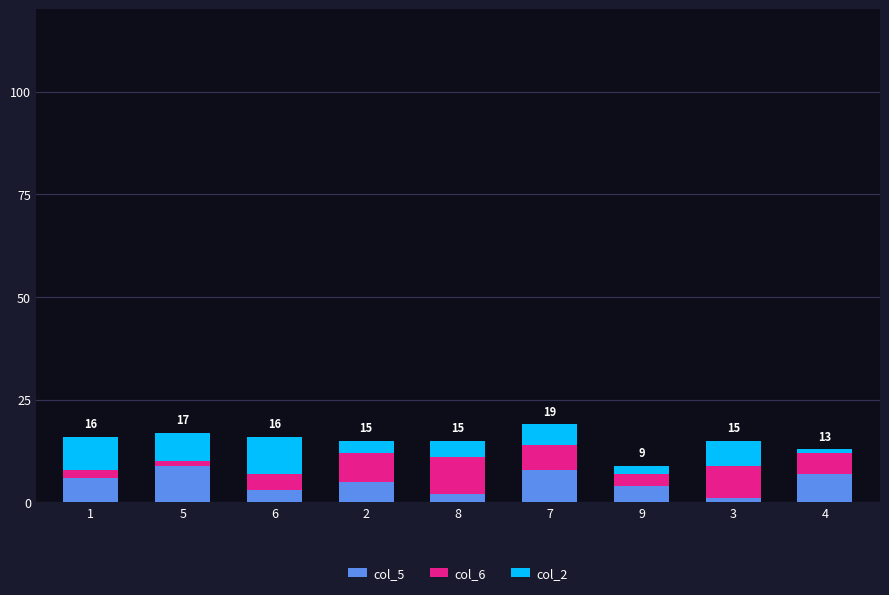

What is the total value across all series at 7?

19